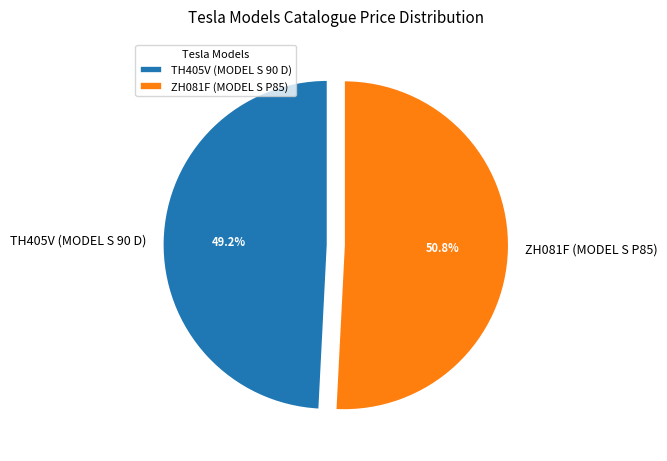

Which category has the biggest portion of the pie?

ZH081F (MODEL S P85)